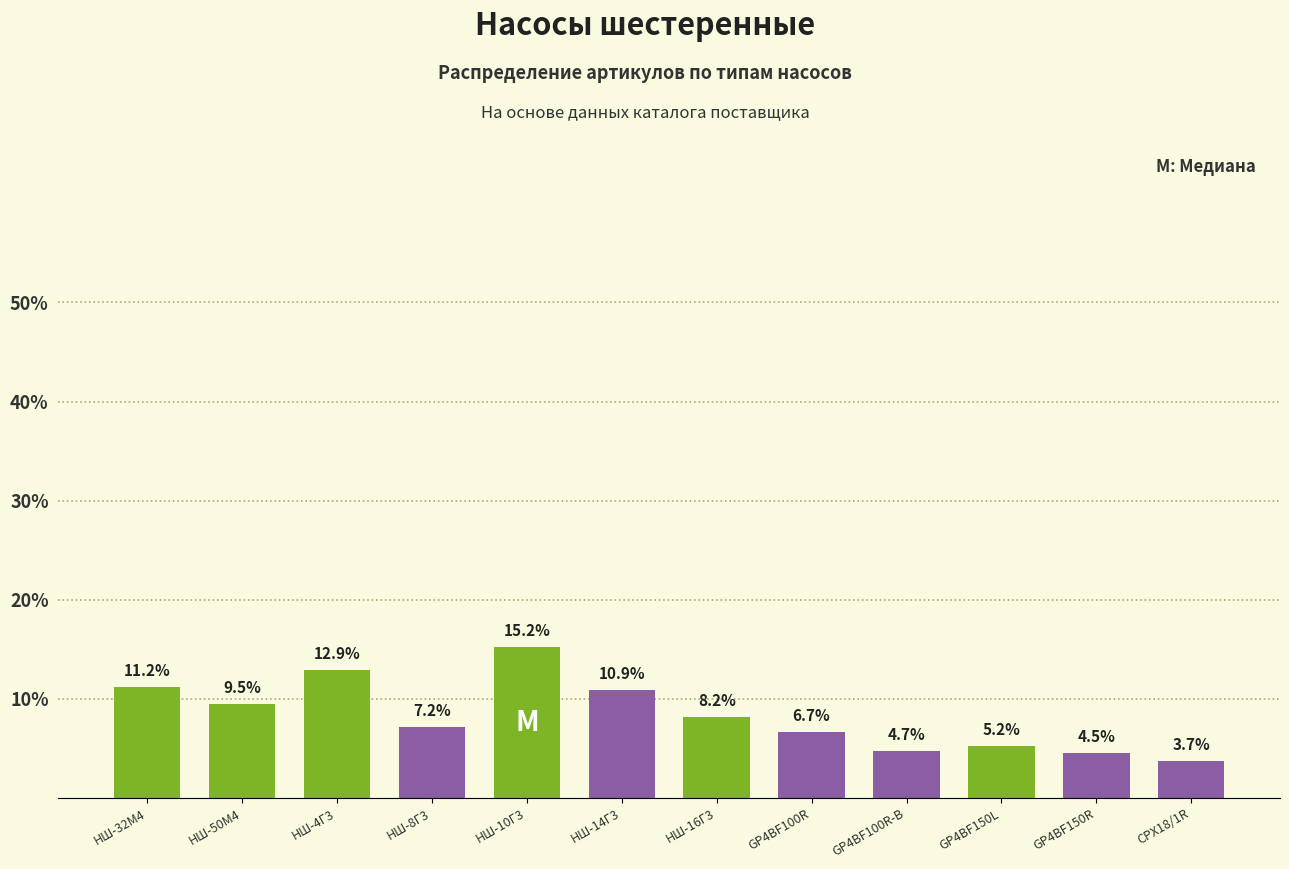

List the labels in order of value, largest first.

НШ-10Г3, НШ-4Г3, НШ-32М4, НШ-14Г3, НШ-50М4, НШ-16Г3, НШ-8Г3, GP4BF100R, GP4BF150L, GP4BF100R-B, GP4BF150R, СРХ18/1R